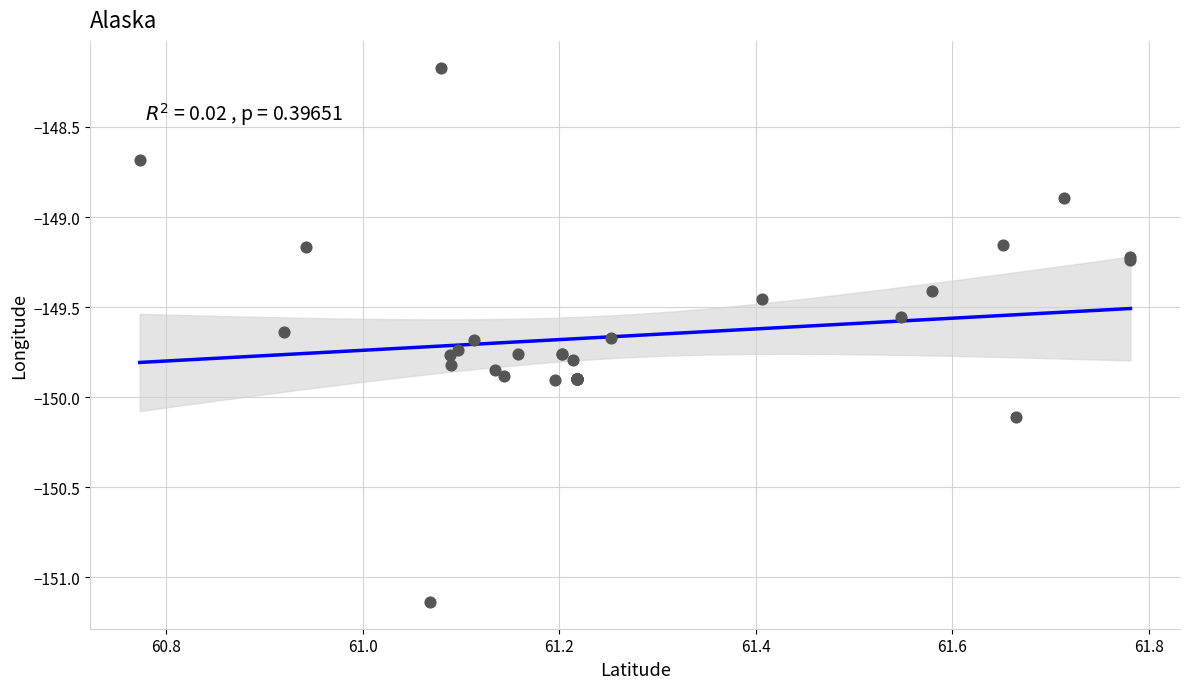

What Y value in the scatter plot is closest to -149?

-148.9